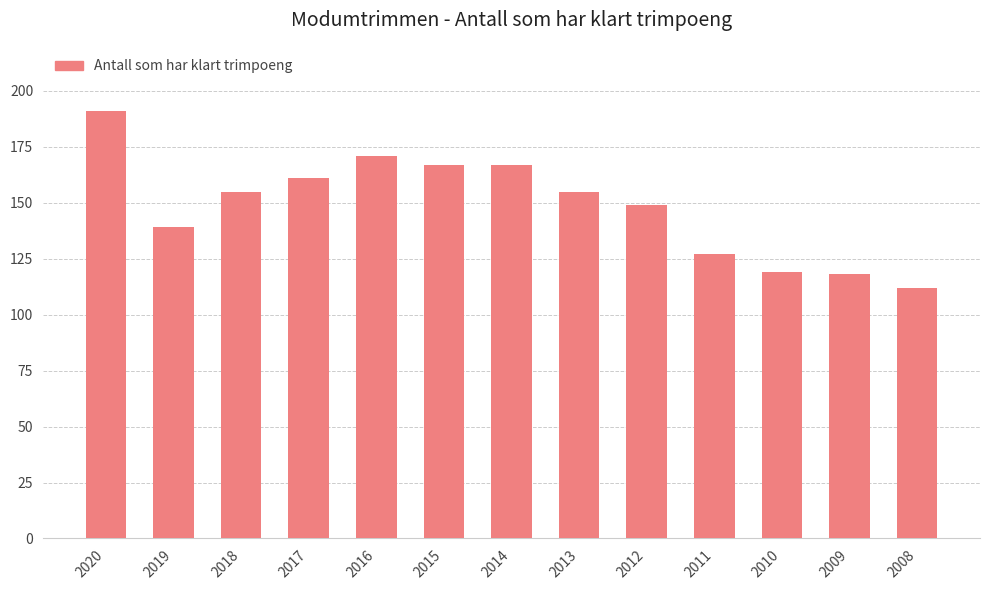

Which has a higher value, 2011 or 2016?

2016